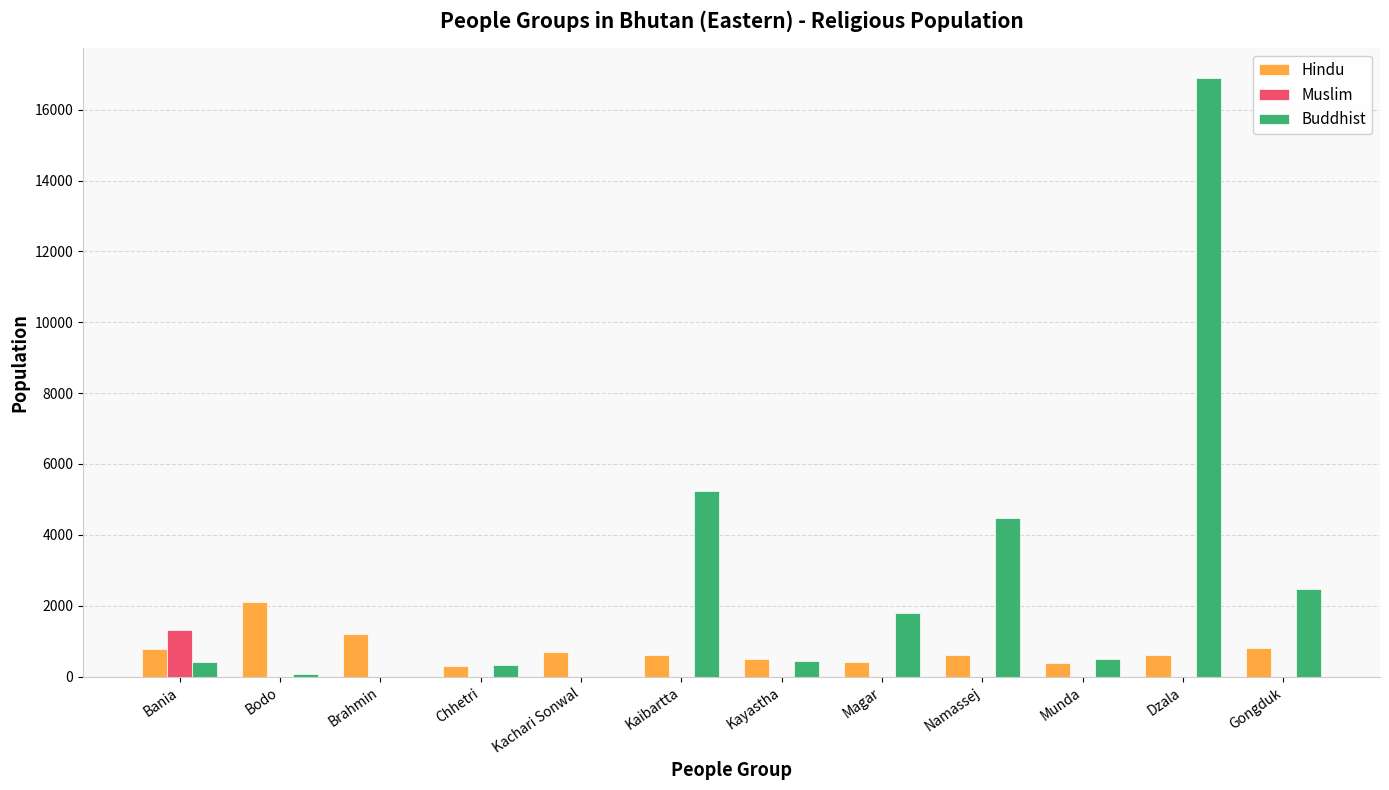

What is the average value of the Hindu series?

749